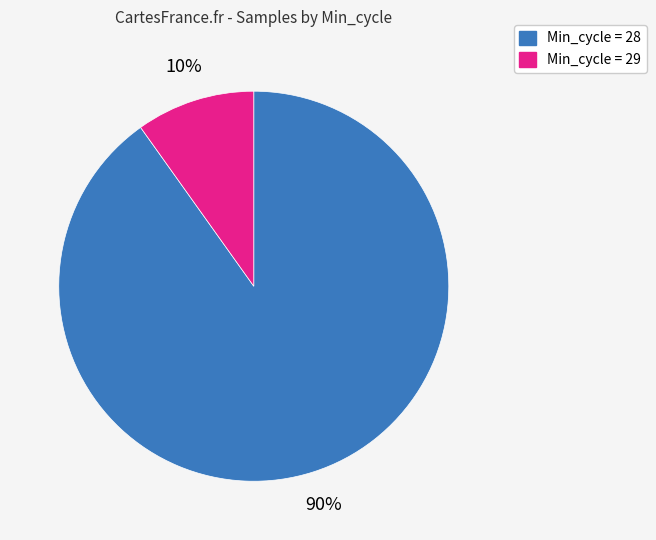

To the nearest percent, what is the average slice percentage?

50%